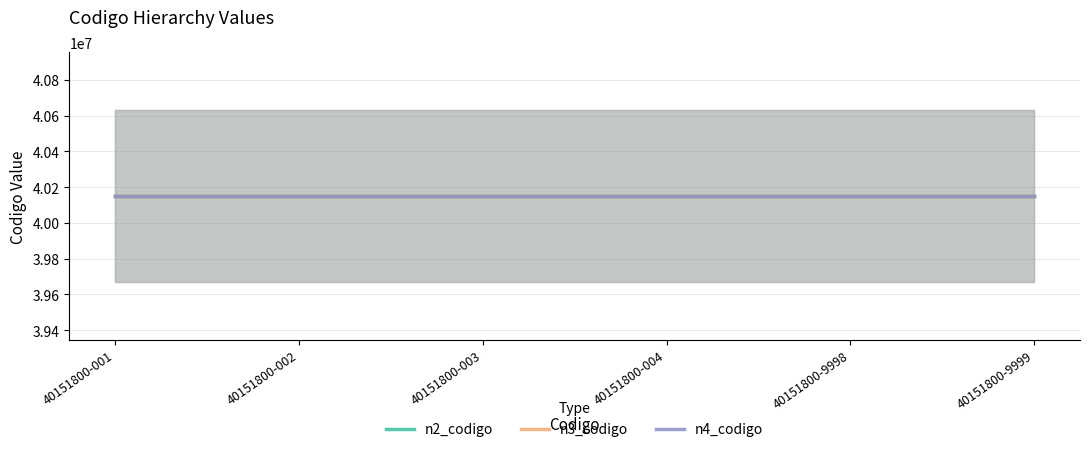

Which series changed the most between 40151800-003 and 40151800-004?

n2_codigo